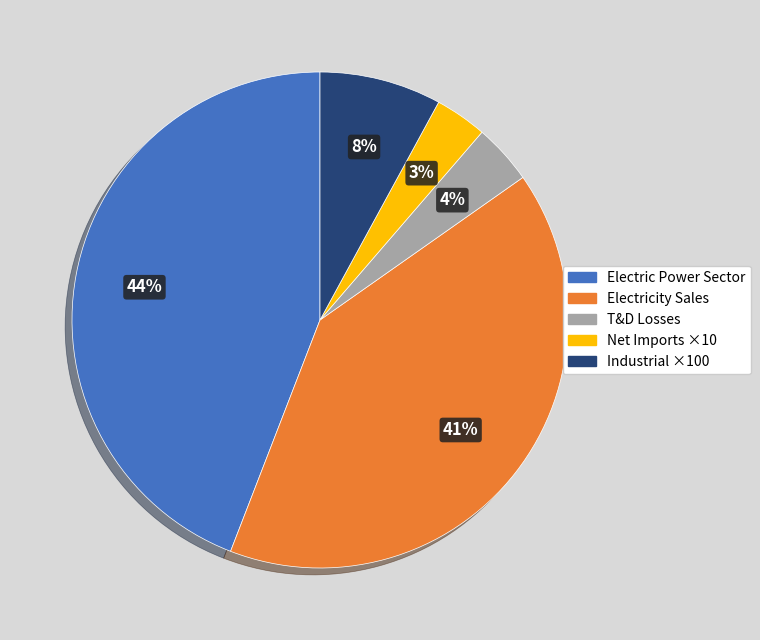

Does any single category account for the majority?

No